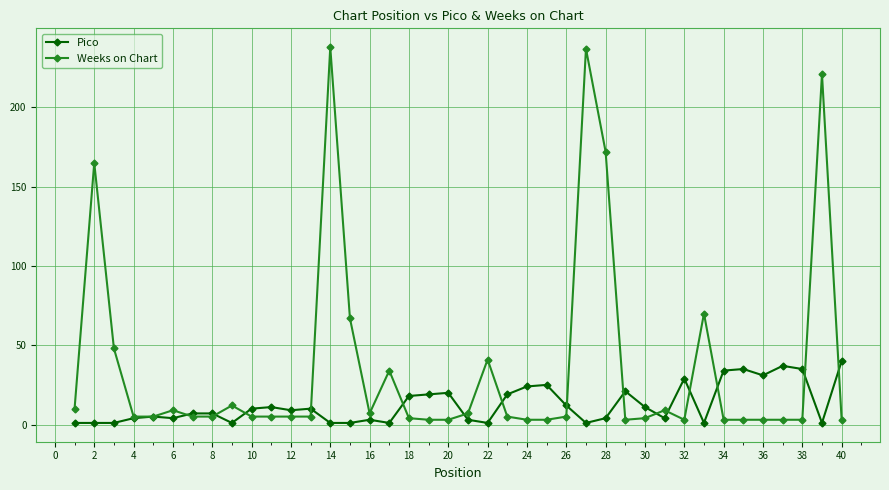

Does the chart display data point markers on the line(s)?

Yes